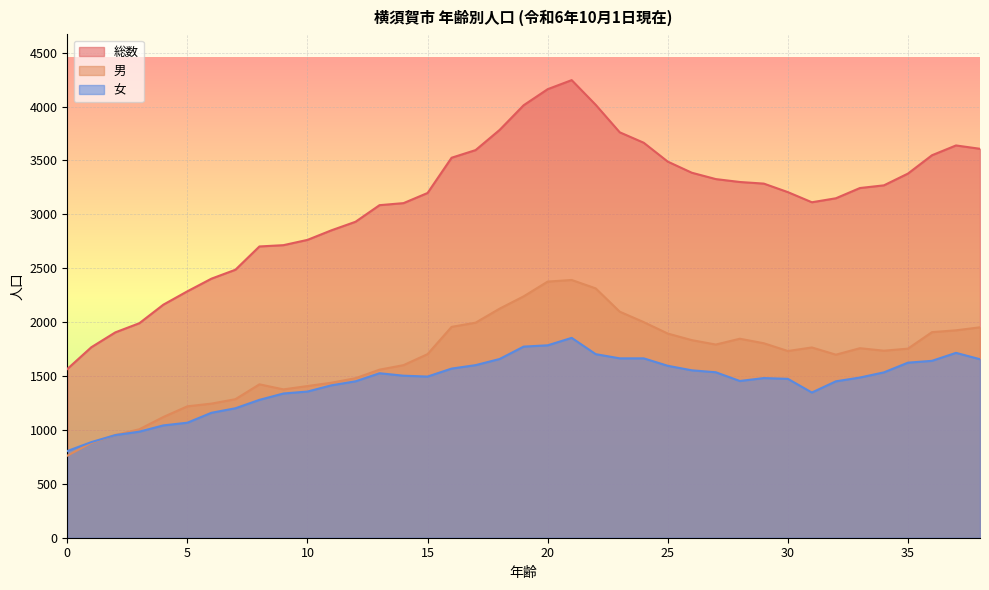

What are all the series names shown in the legend?

総数, 男, 女